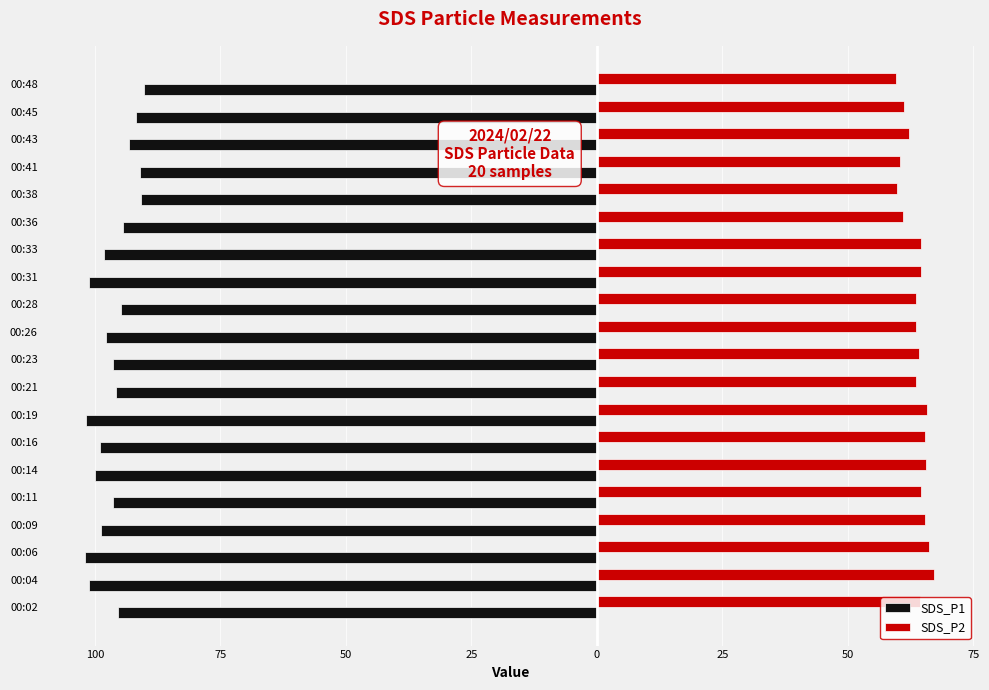

What are all the series names shown in the legend?

SDS_P1, SDS_P2